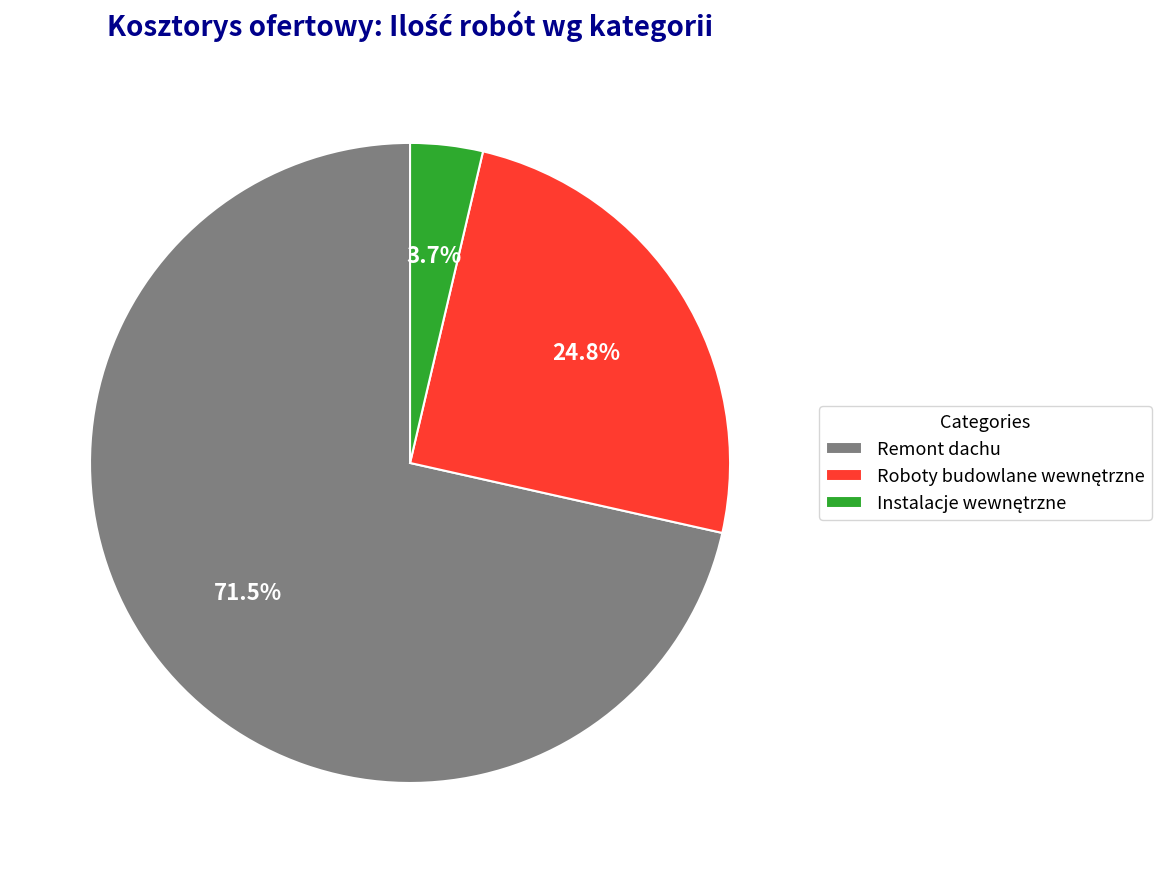

How many segments does this pie chart have?

3